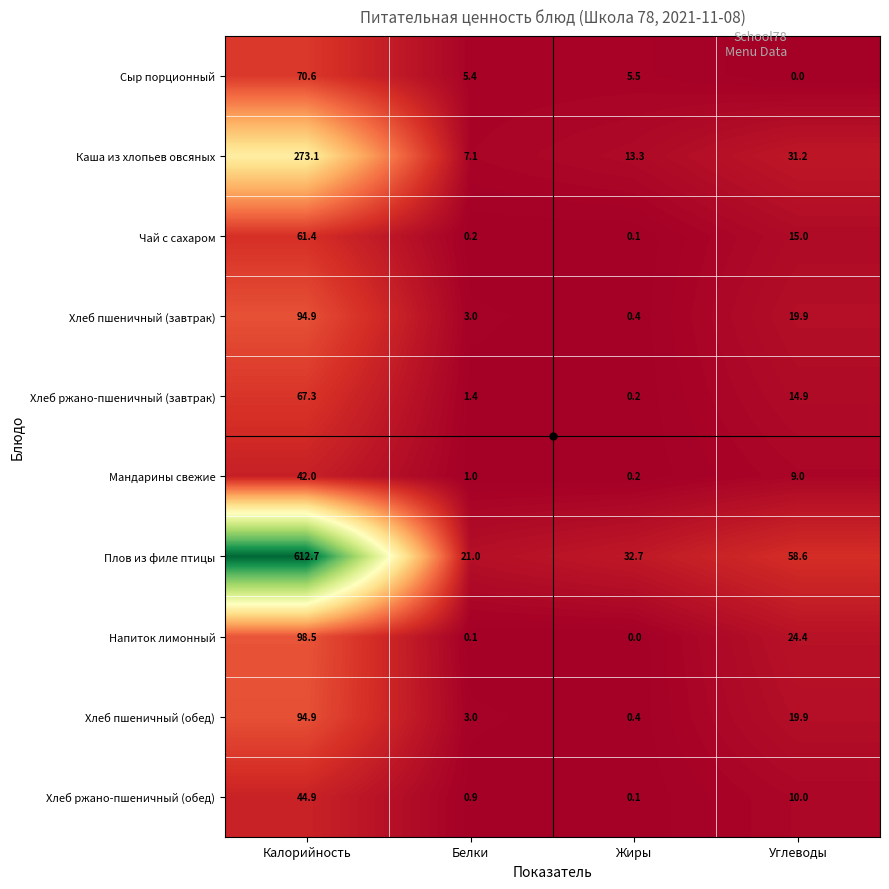

True or false: Хлеб пшеничный (обед) has a value of 1.4 at Белки.

False